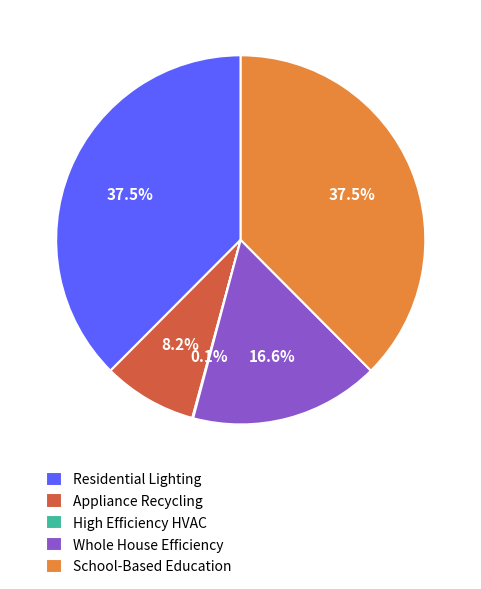

What percentage is NOT represented by School-Based Education?

62.5%